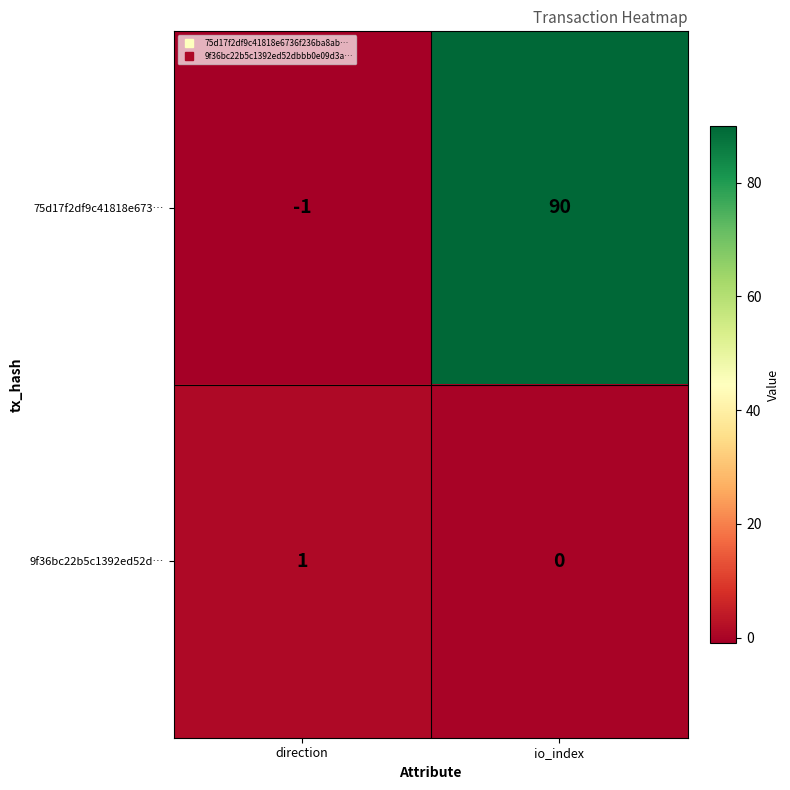

The value of 75d17f2df9c41818e673… at io_index is 143. True or false?

False